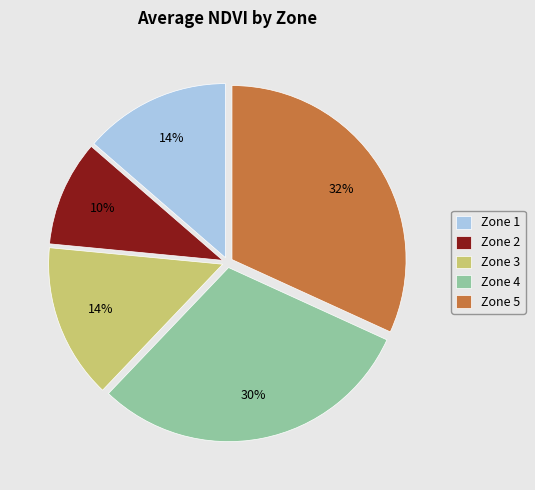

The Zone 5 slice represents 38% of the pie. True or false?

False